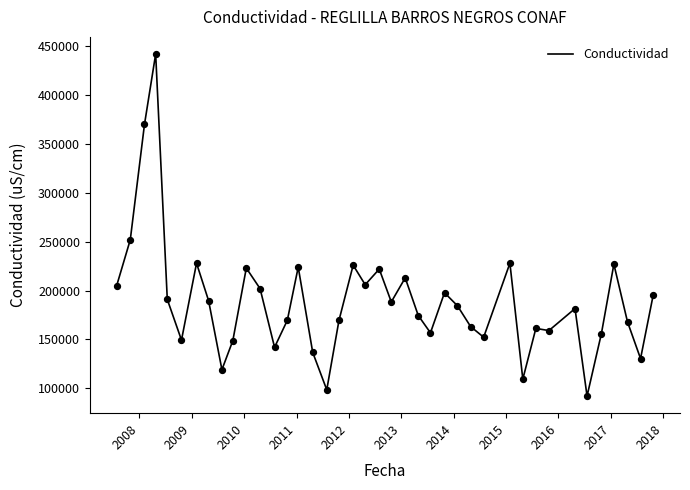

What is the greatest value displayed?

442000